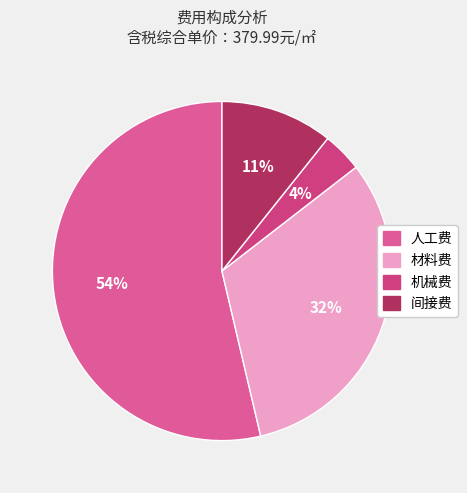

To the nearest percent, what portion does 机械费 represent?

4%